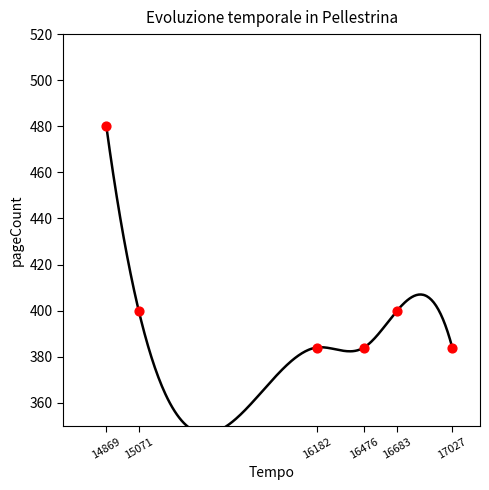

What is the range of Y values (max minus min)?

96